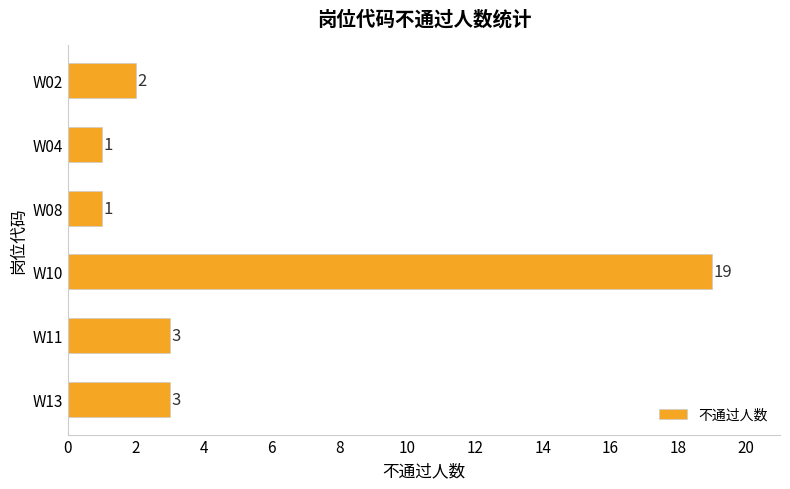

Which category has the highest value across all series?

W10